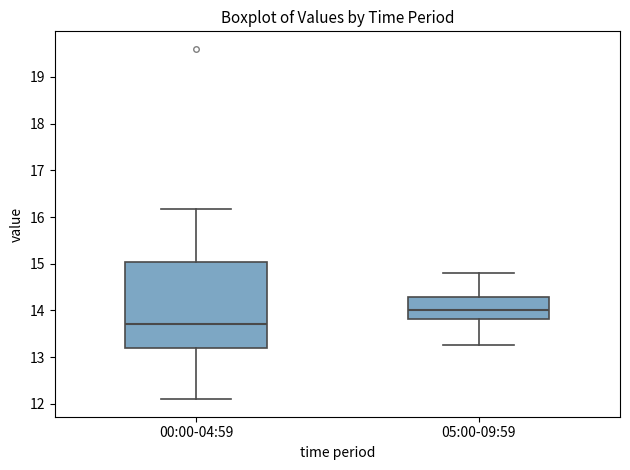

Comparing the boxes themselves (not the whiskers), which one is the tallest?

00:00-04:59